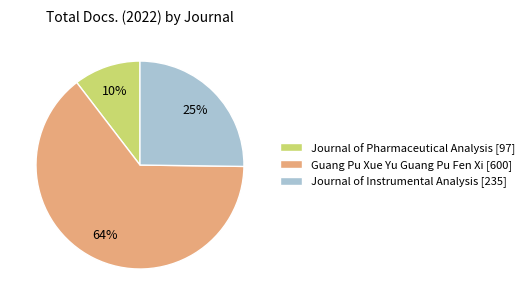

To the nearest percent, what is the combined percentage of Guang Pu Xue Yu Guang Pu Fen Xi [600] and Journal of Pharmaceutical Analysis [97]?

75%